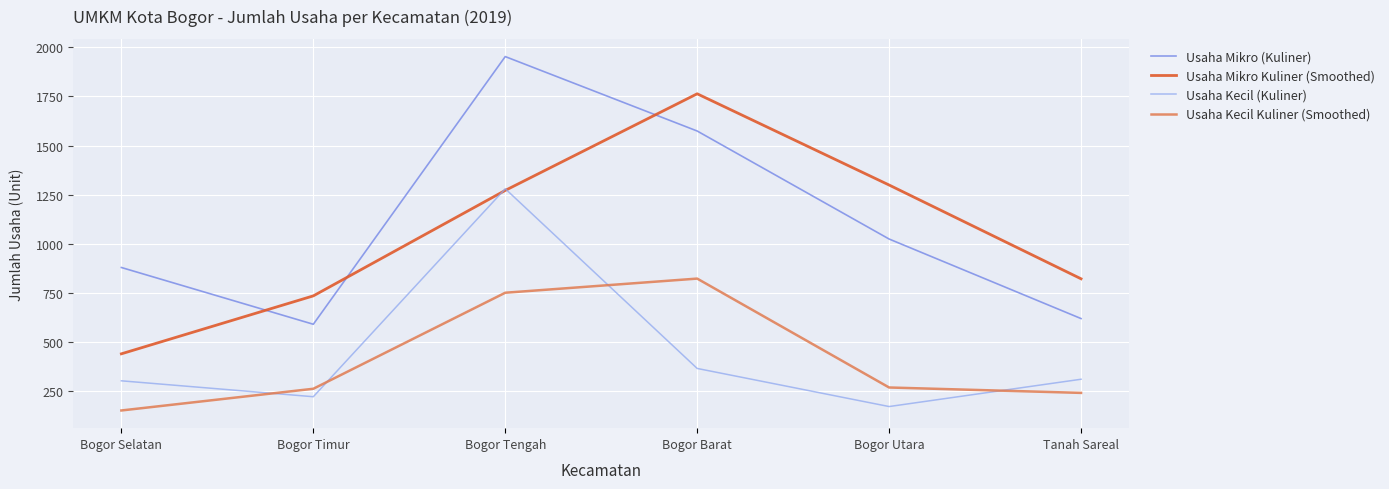

At which category is the sum across all series the highest?

Bogor Tengah